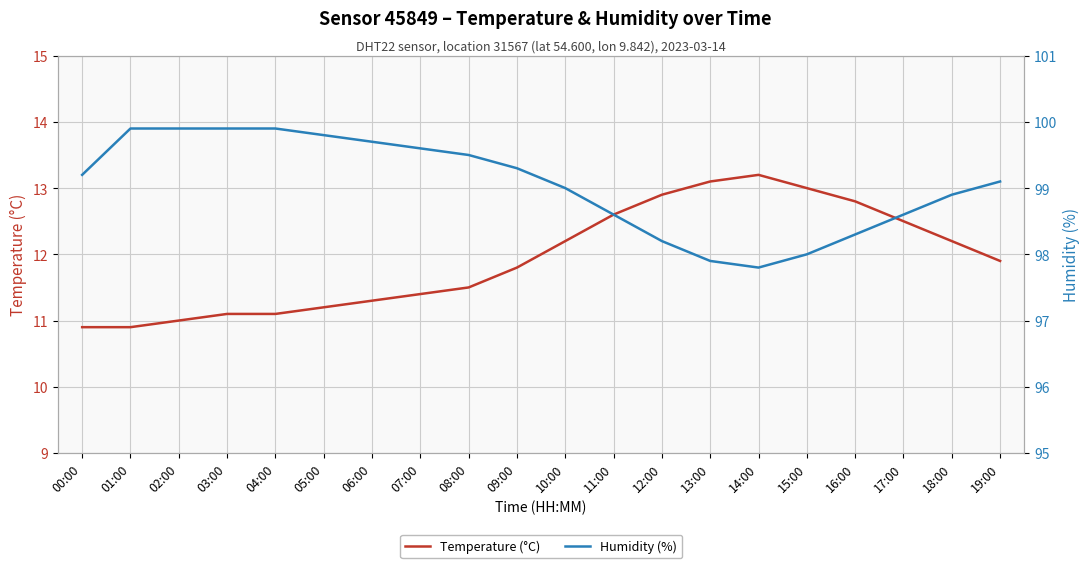

Is this an area chart (filled region under the line)?

No